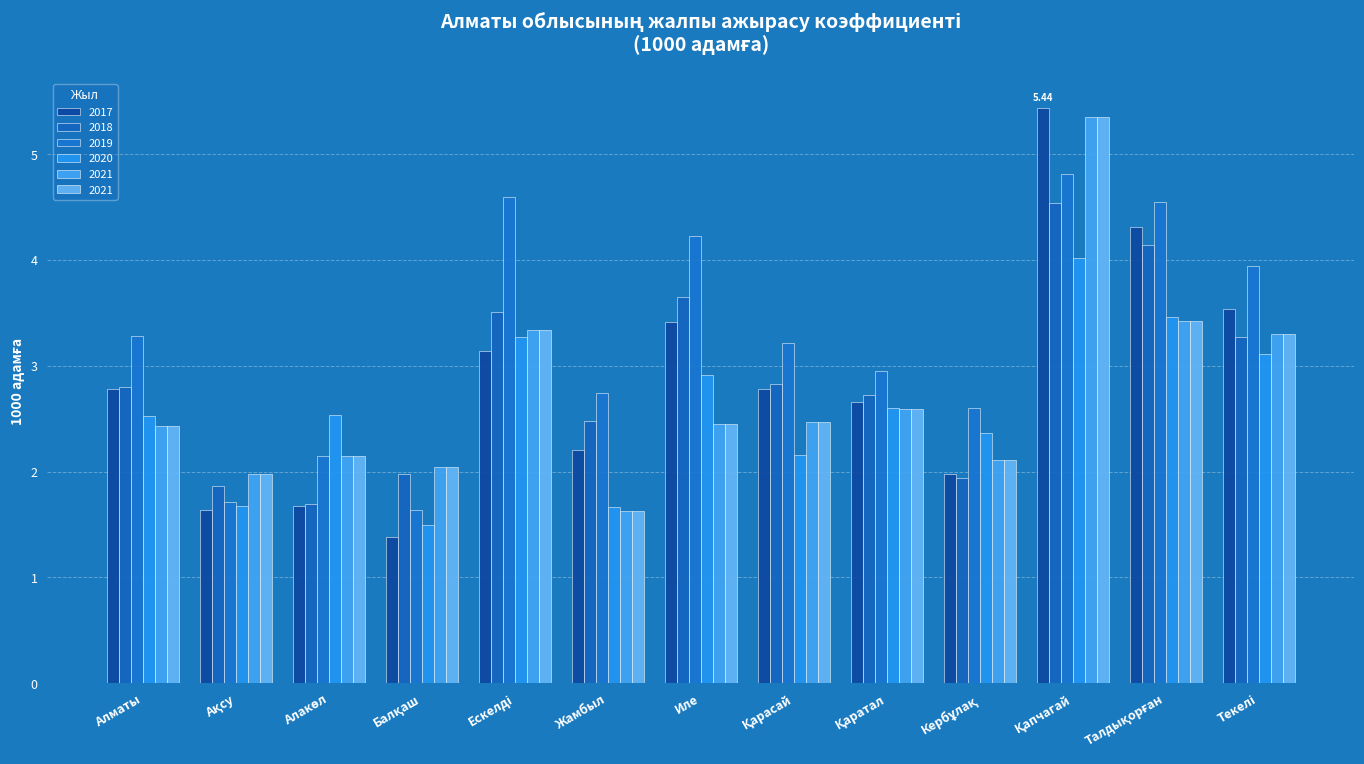

What is the value of the 2017 bar at the 12th from the left?

4.3